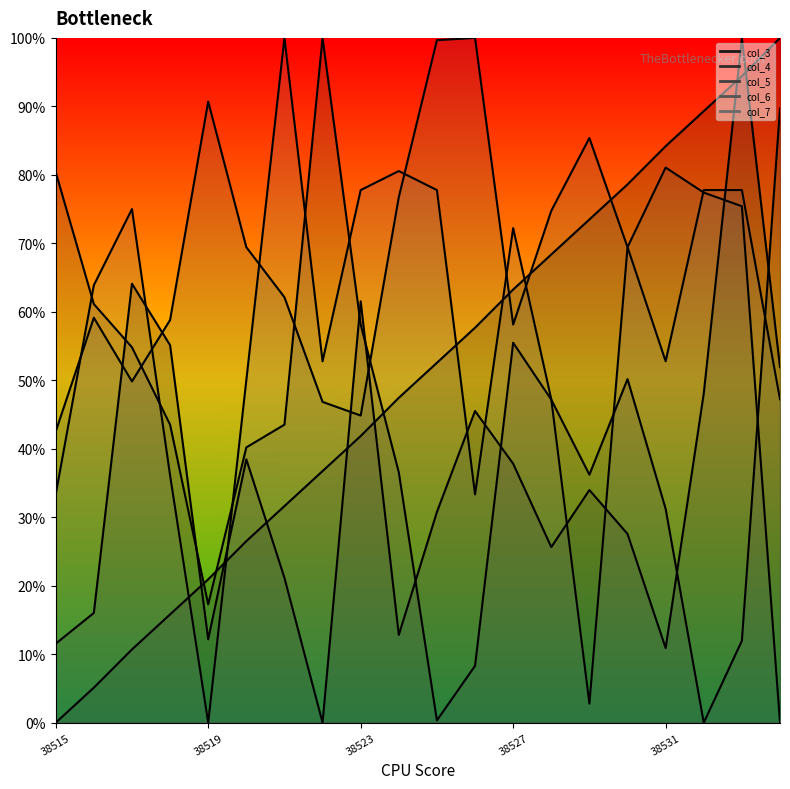

List the series in order of their peak value, lowest first.

col_3, col_4, col_5, col_6, col_7